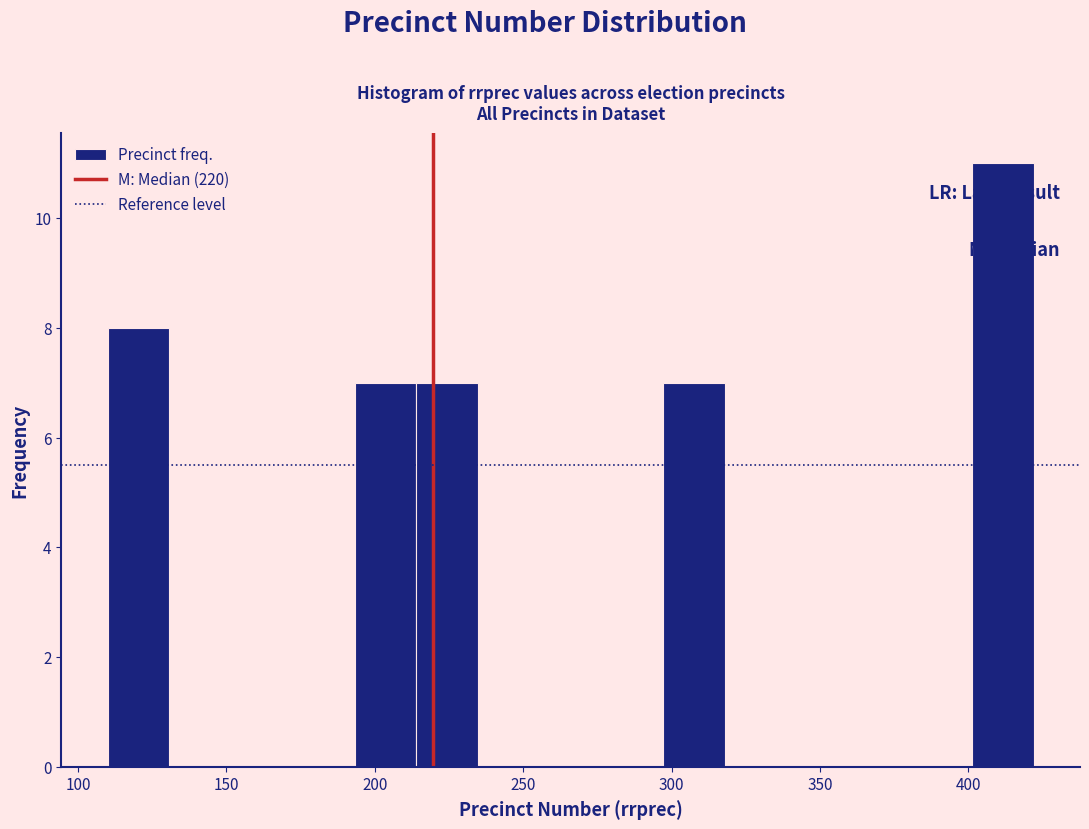

Reading left to right, transcribe this chart: for each bar, give the range it covers on the x-axis and its height. Neither the bar edges nor the heights are printed on the chart, so give them approximately, as read against the axes.

110 to 130: 8
130 to 150: 0
150 to 170: 0
170 to 195: 0
195 to 215: 7
215 to 235: 7
235 to 255: 0
255 to 275: 0
275 to 295: 0
295 to 320: 7
320 to 340: 0
340 to 360: 0
360 to 380: 0
380 to 400: 0
400 to 420: 11